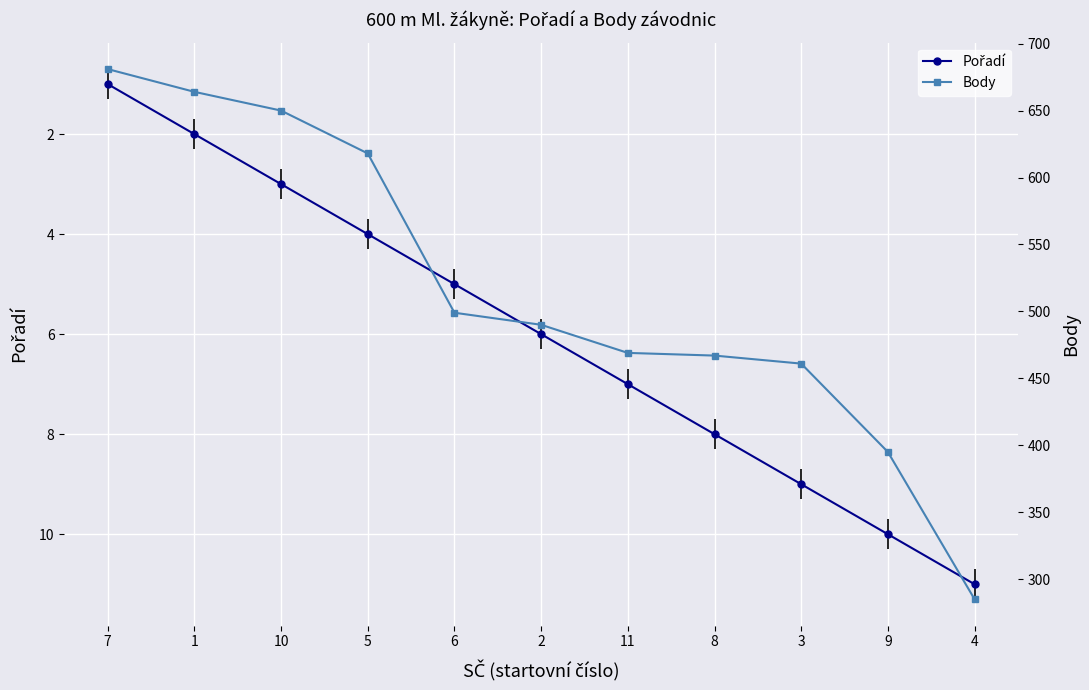

What is the spread (max minus min) of values at 5?

614